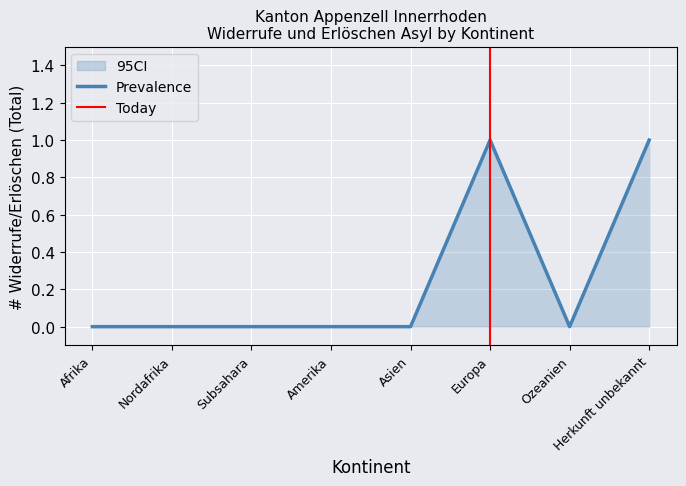

At which label is CI_upper closest to 0?

Afrika